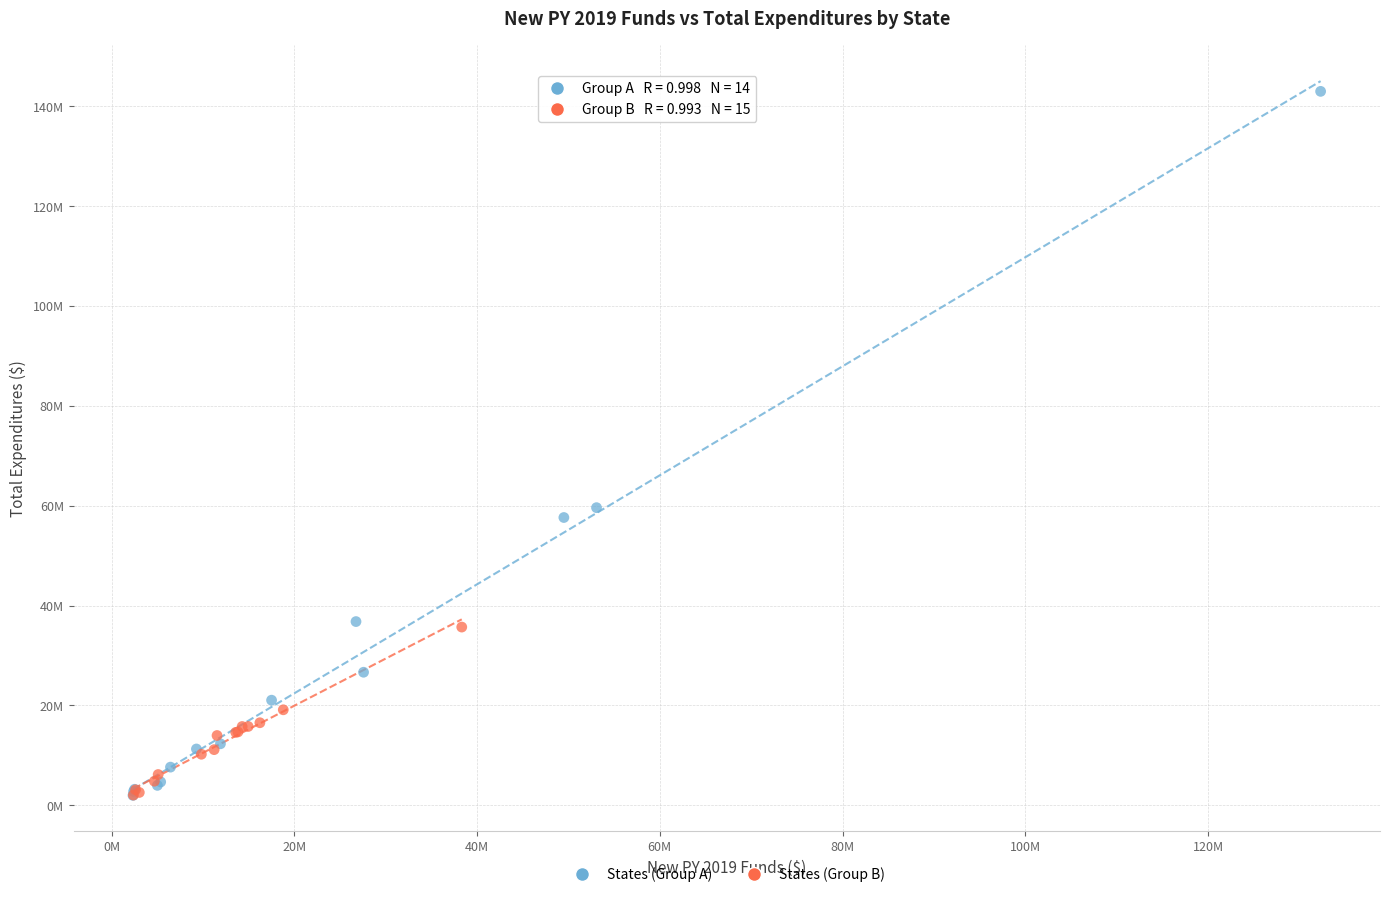

What are all the series names shown in the legend?

States (Group A), States (Group B)